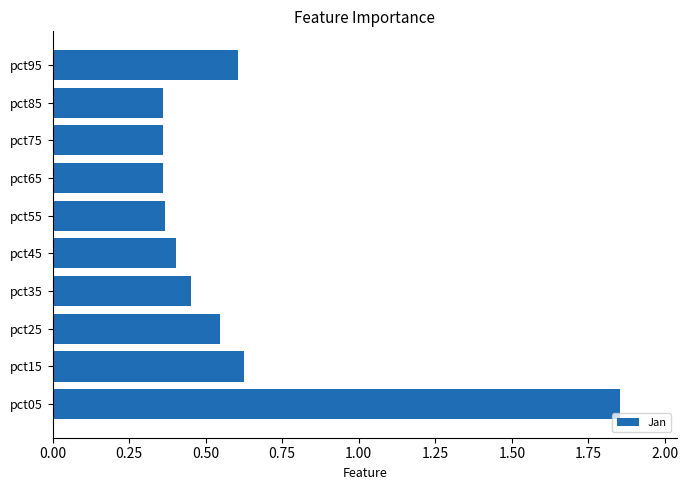

Which category has the highest value across all series?

pct05